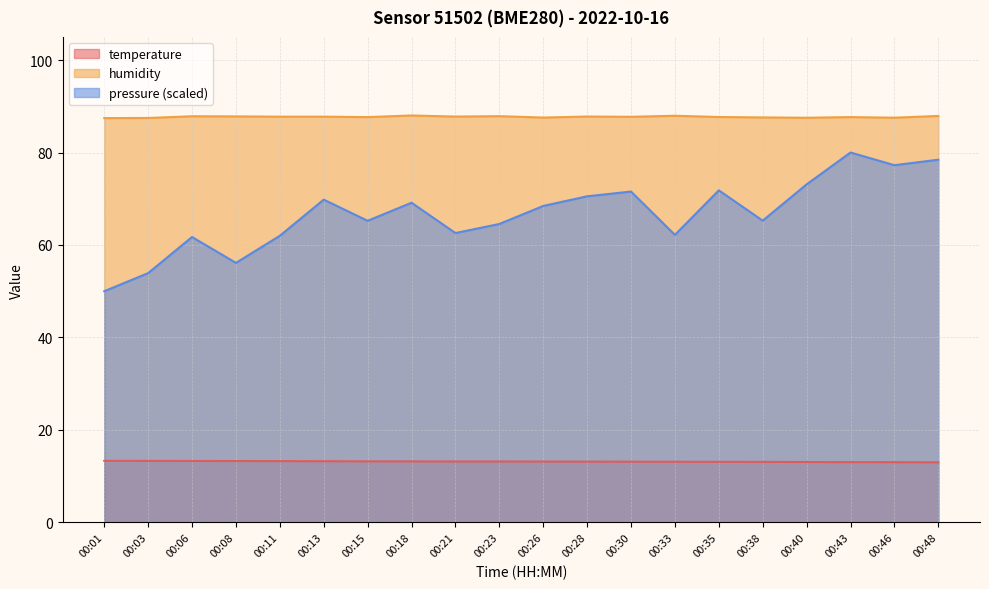

What is the value of the humidity point at the 15th from the left?

87.7